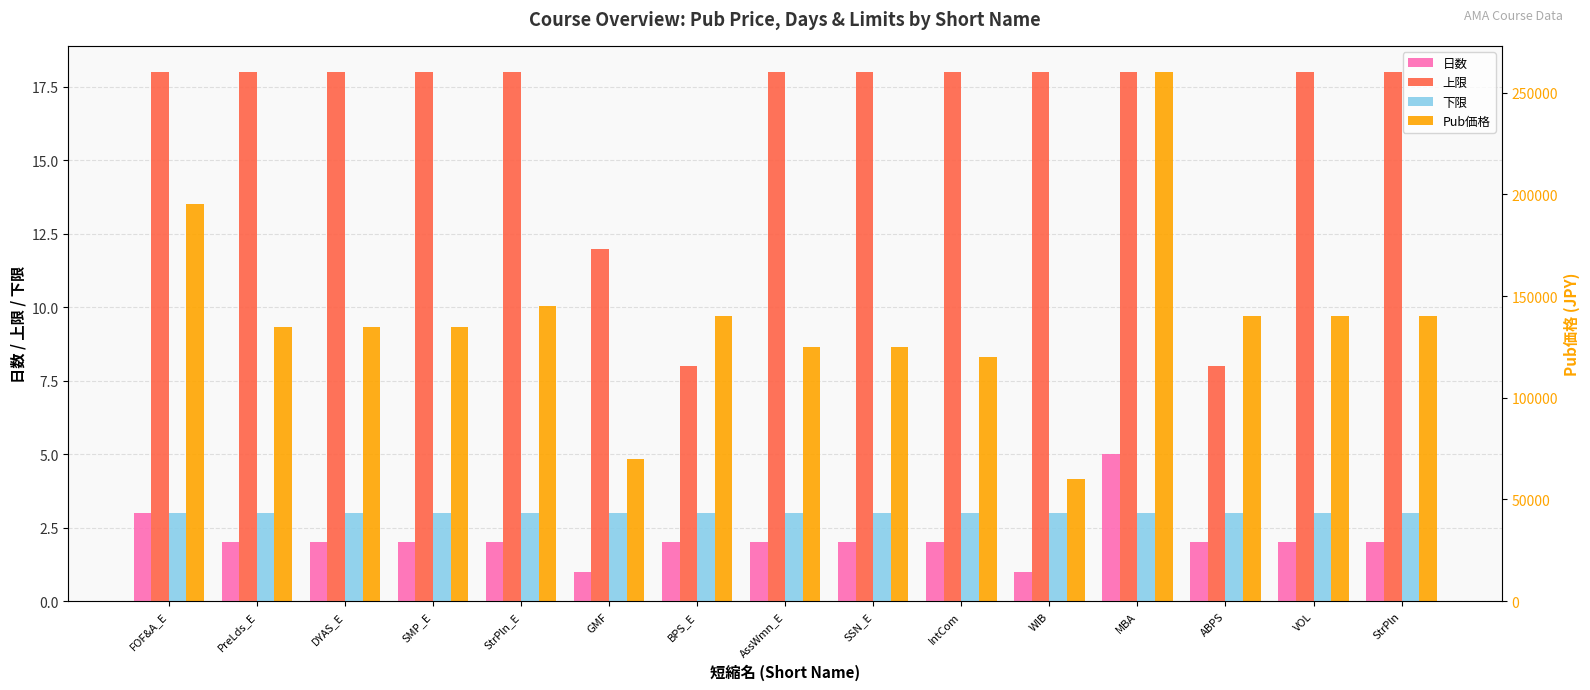

What is the label of the 8th bar from the left?

AssWmn_E